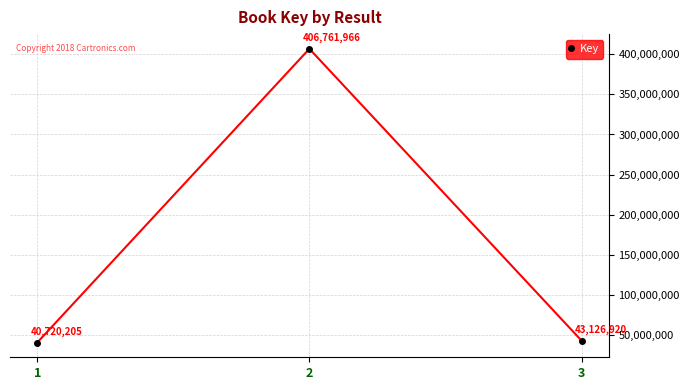

What is the sum of the values at 1 and 2?

447482171